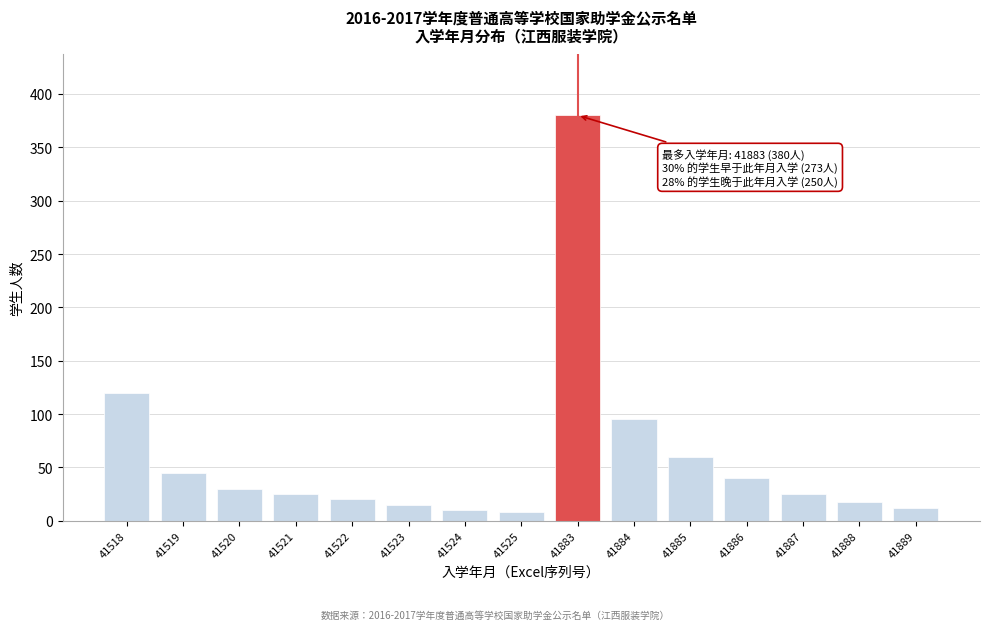

Reading left to right, transcribe all the data shown in this chart.

120	45	30	25	20	15	10	8	380	95	60	40	25	18	12